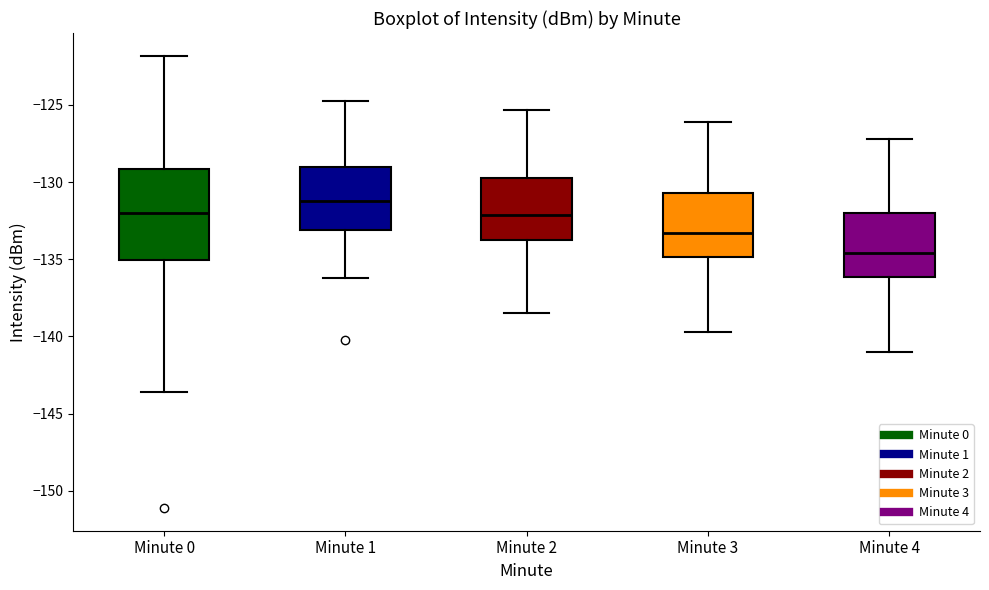

Reading left to right, transcribe this box plot: for each box, give where its median line is, the range the box spans, and where its two whiskers end, as read against the y-axis. The values are not printed on the chart, so give them approximately, as read against the axis.

Minute 0: median -132.0, box -135.0 to -129.0, whiskers -143.5 to -122.0
Minute 1: median -131.0, box -133.0 to -129.0, whiskers -136.0 to -125.0
Minute 2: median -132.0, box -134.0 to -129.5, whiskers -138.5 to -125.5
Minute 3: median -133.5, box -135.0 to -130.5, whiskers -139.5 to -126.0
Minute 4: median -134.5, box -136.0 to -132.0, whiskers -141.0 to -127.0